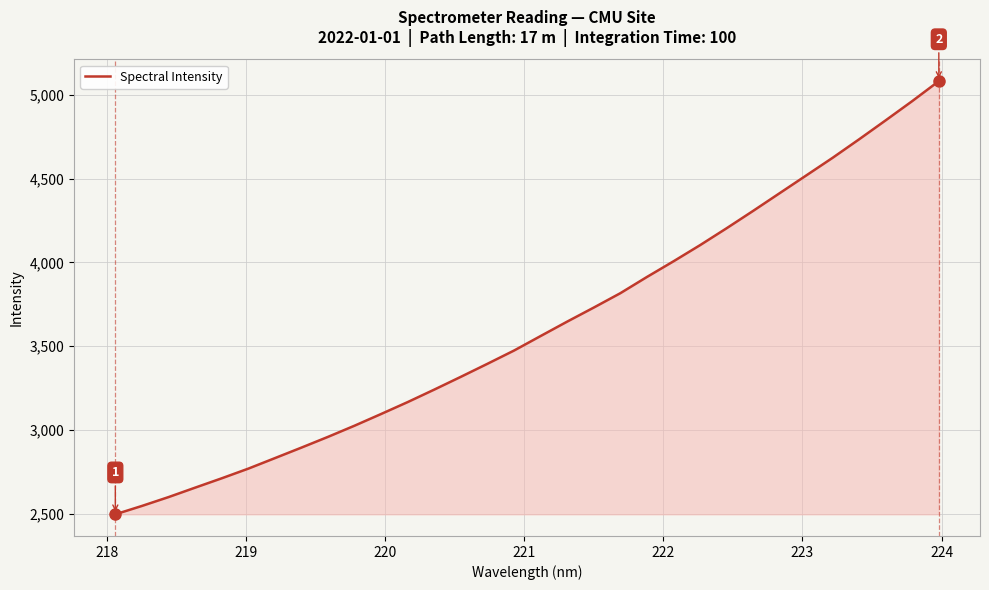

What is the greatest value displayed?

5082.7